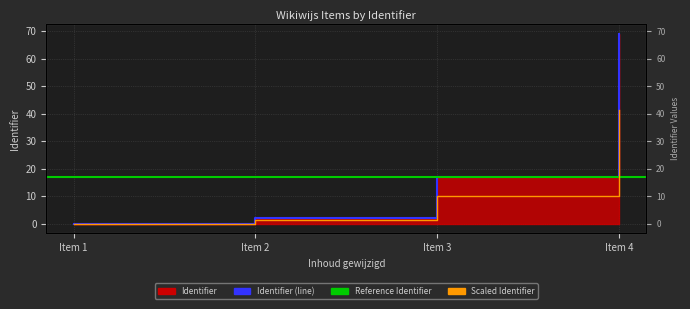

The chart shows a value of 0 at Item 1. True or false?

True